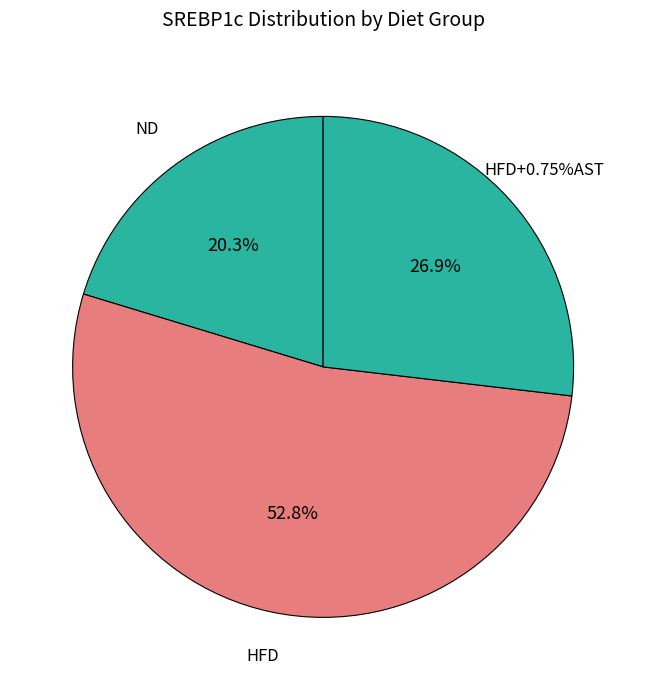

What percentage is NOT represented by ND?

79.7%